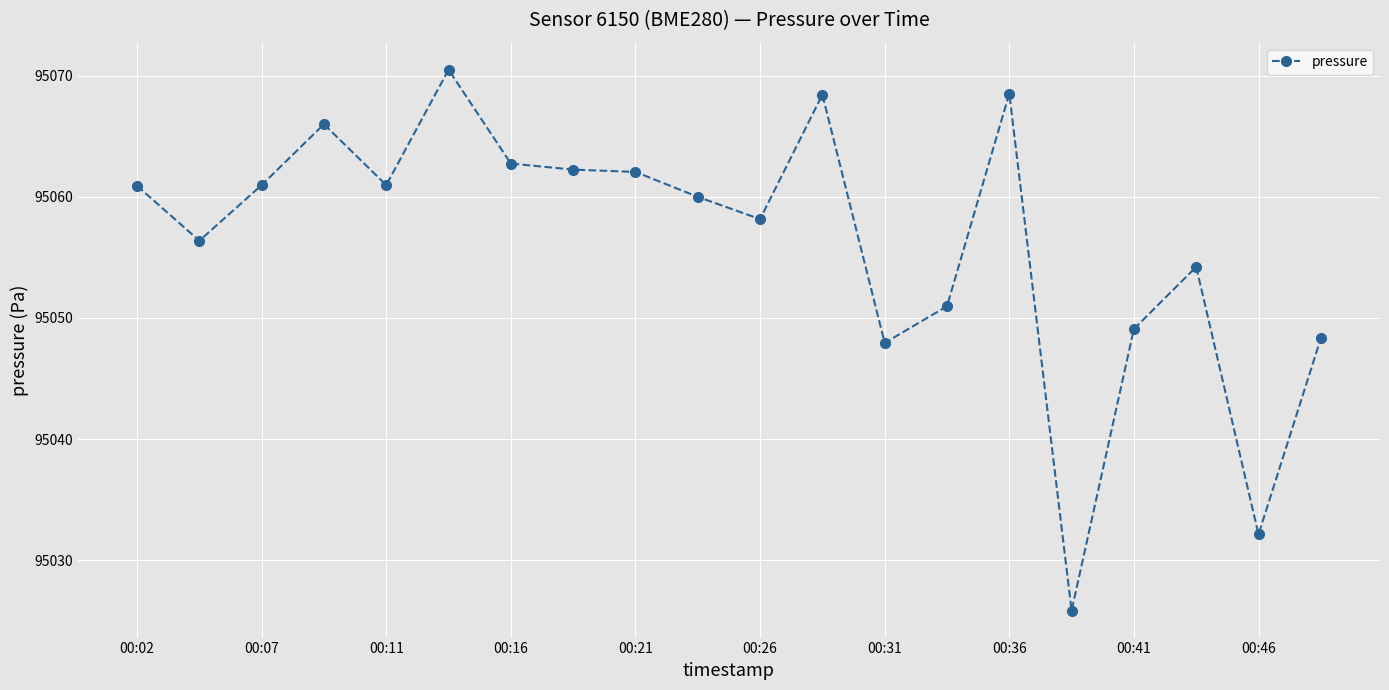

What is the value of the 4th point from the left?

95066.0